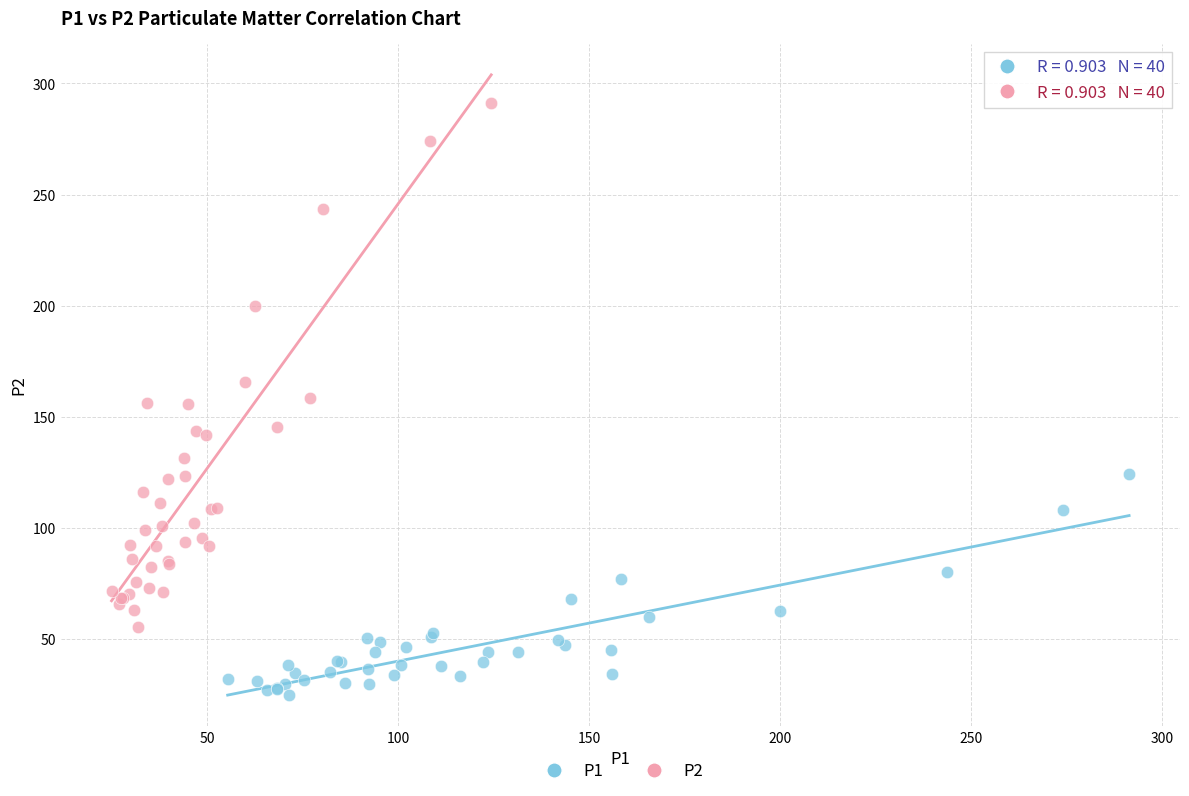

Which series reaches the minimum Y coordinate?

P1